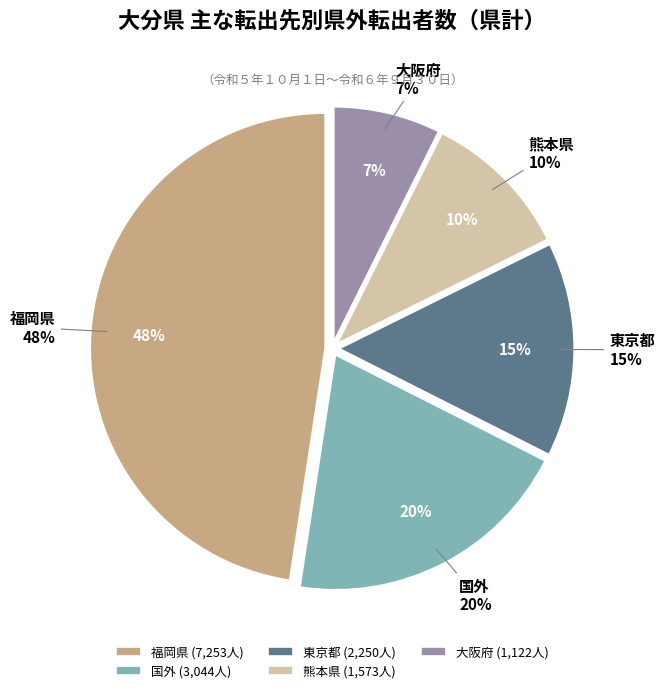

Rank the categories by value from highest to lowest.

福岡県, 国外, 東京都, 熊本県, 大阪府